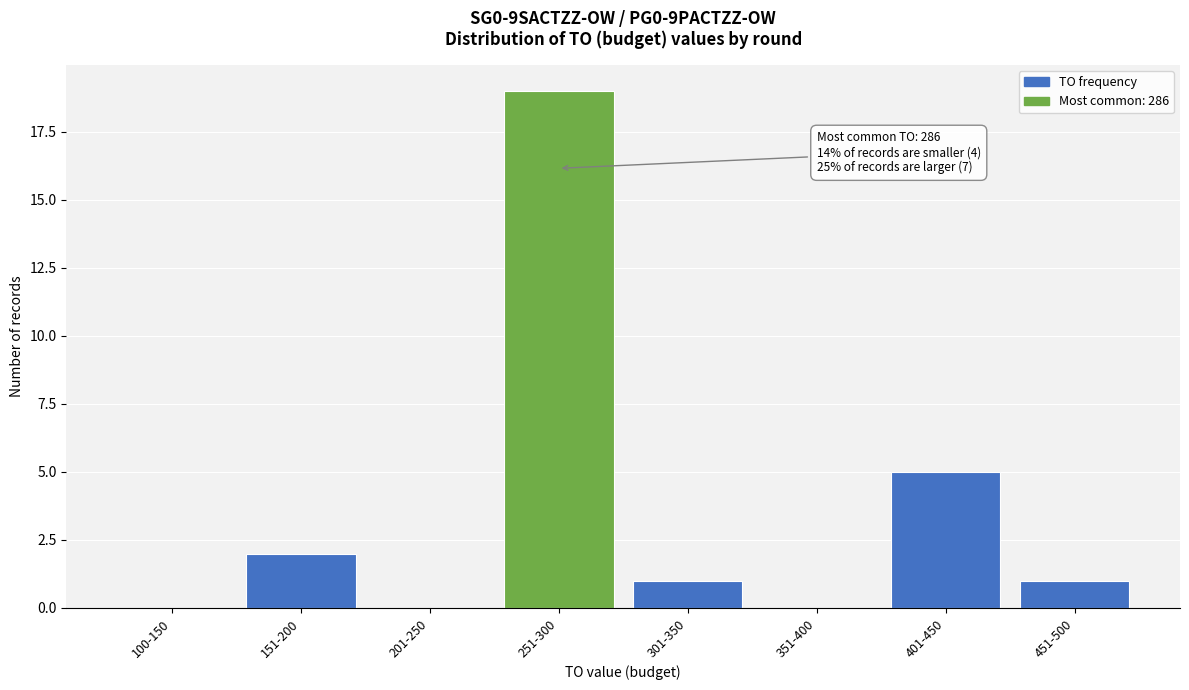

Reading left to right, what are all the values shown in this chart?

100-150=0	151-200=2	201-250=0	251-300=19	301-350=1	351-400=0	401-450=5	451-500=1